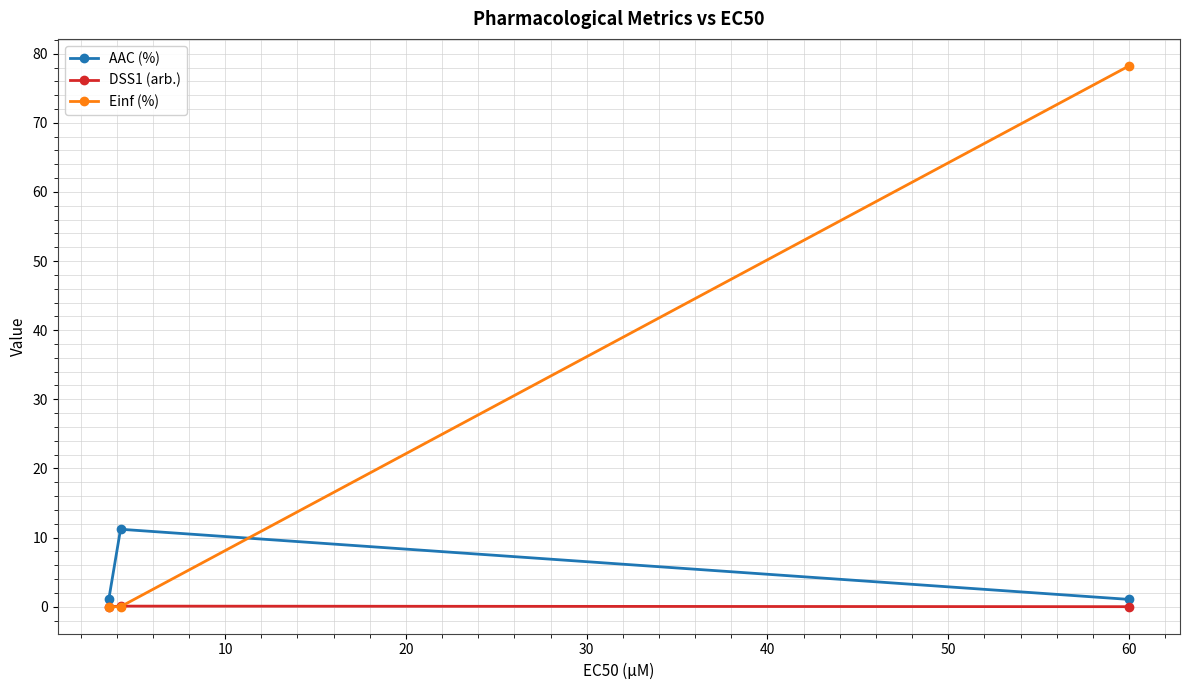

Count the number of categories in the chart.

3